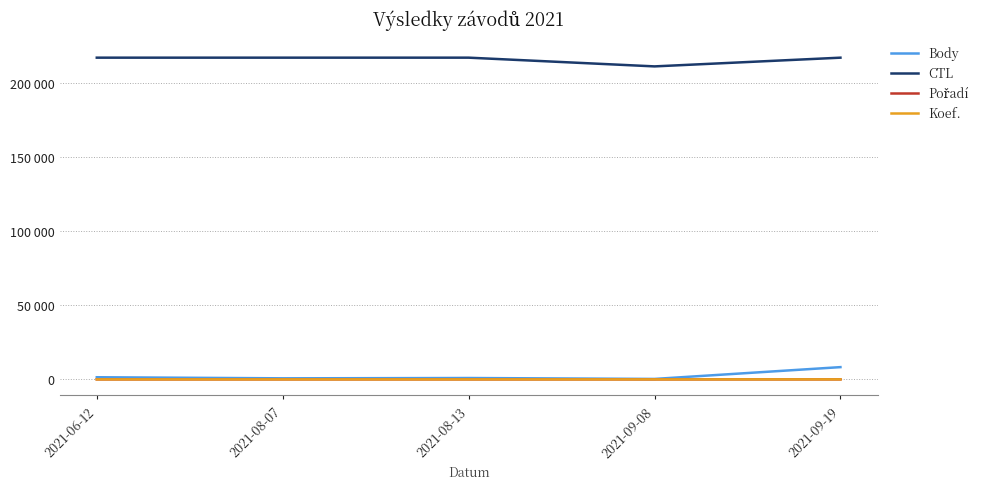

In Koef., how many points are lower than both neighbors (excluding endpoints)?

1